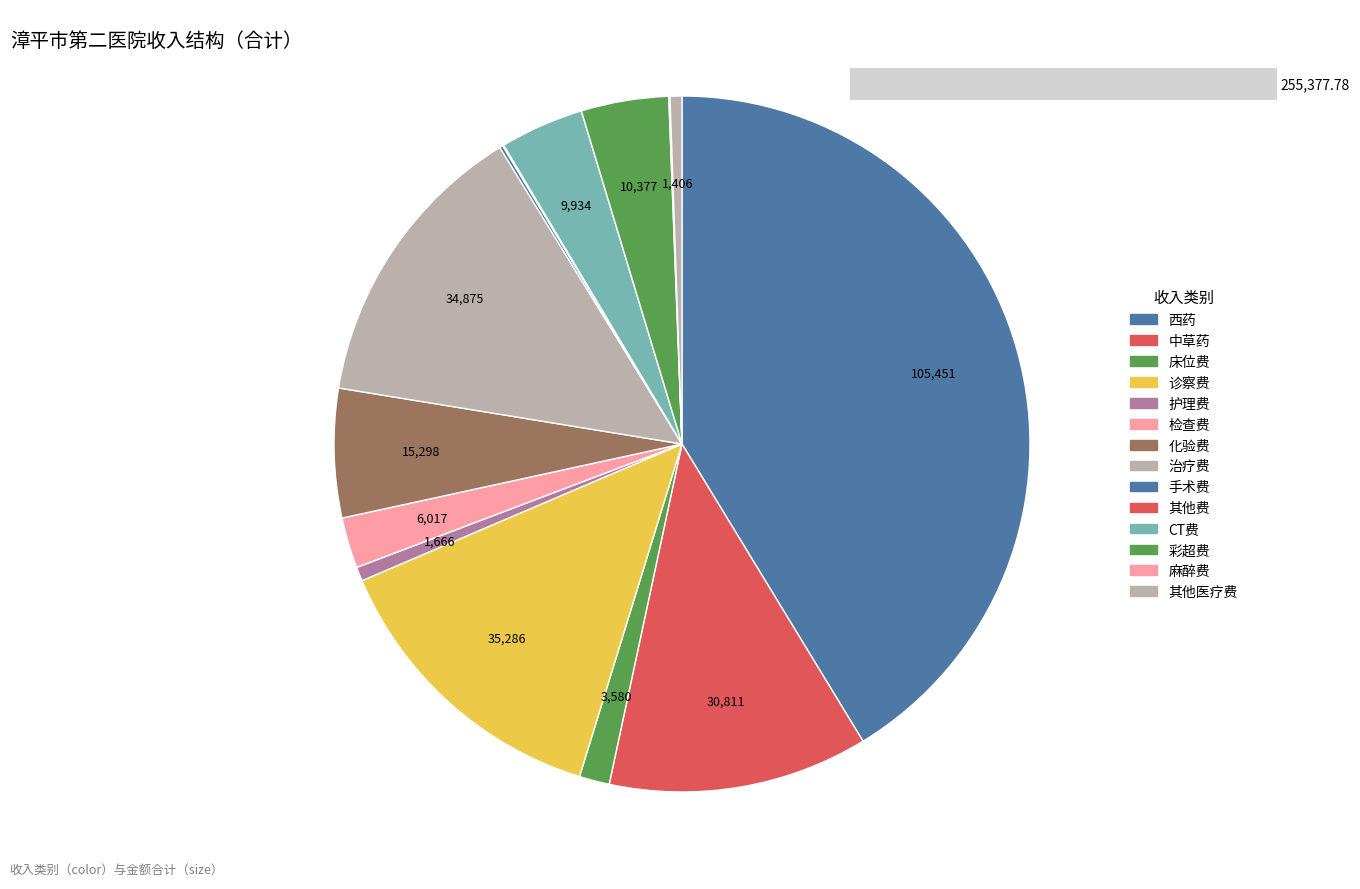

Does any single category account for the majority?

No